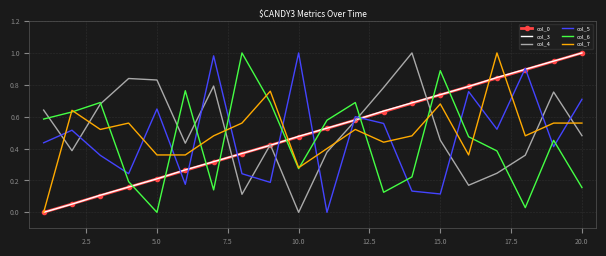

True or false: col_0 and col_6 intersect in this chart.

True